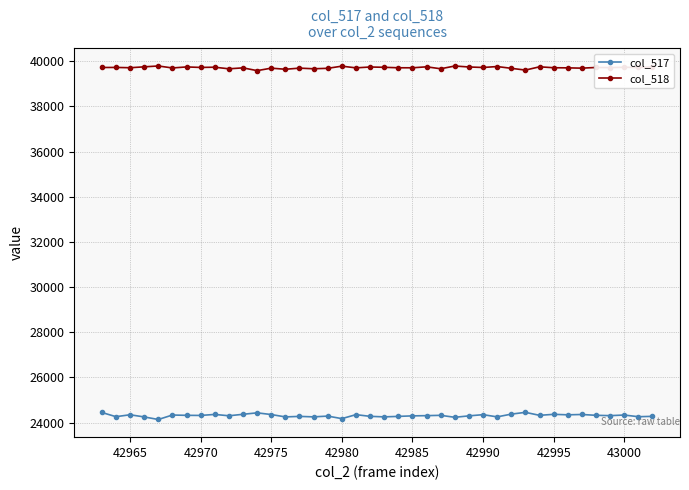

Which series has the largest total across all categories?

col_518